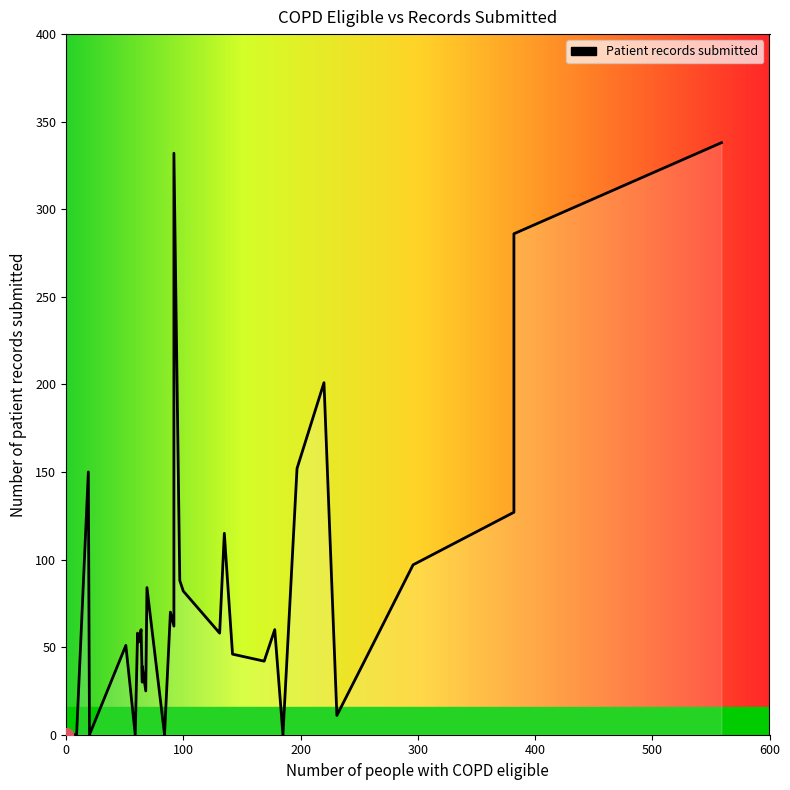

How many interior local valleys (lower than both neighbors) does the data have?

8